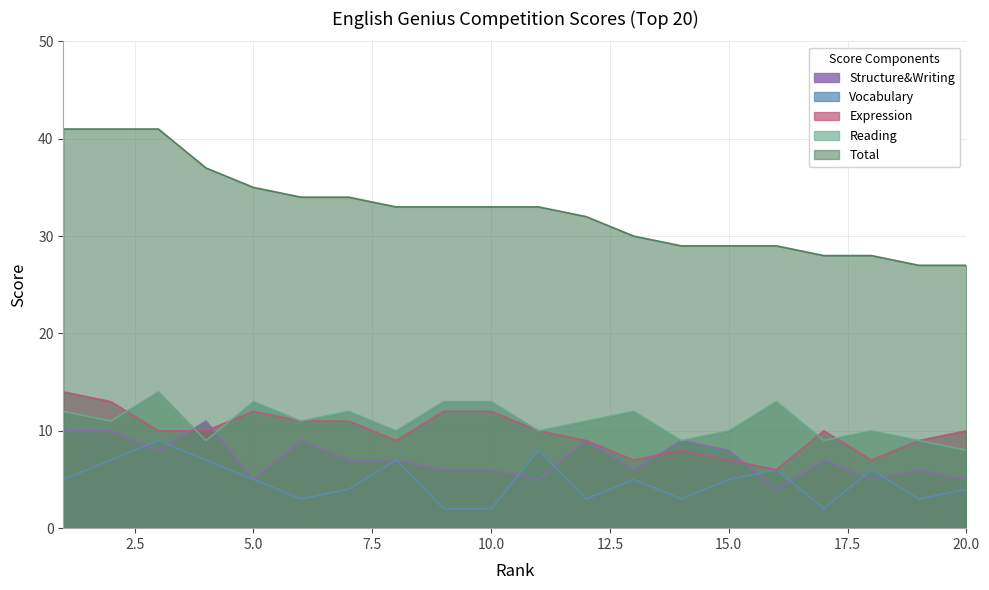

Which series has the widest spread of values?

Total